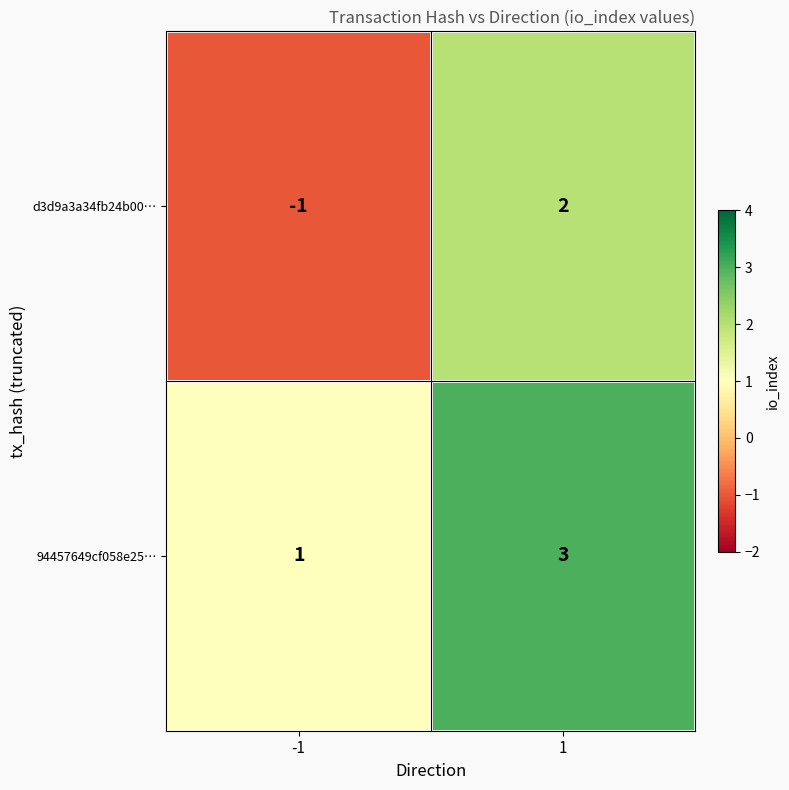

Which series changed the most between -1 and 1?

d3d9a3a34fb24b00…